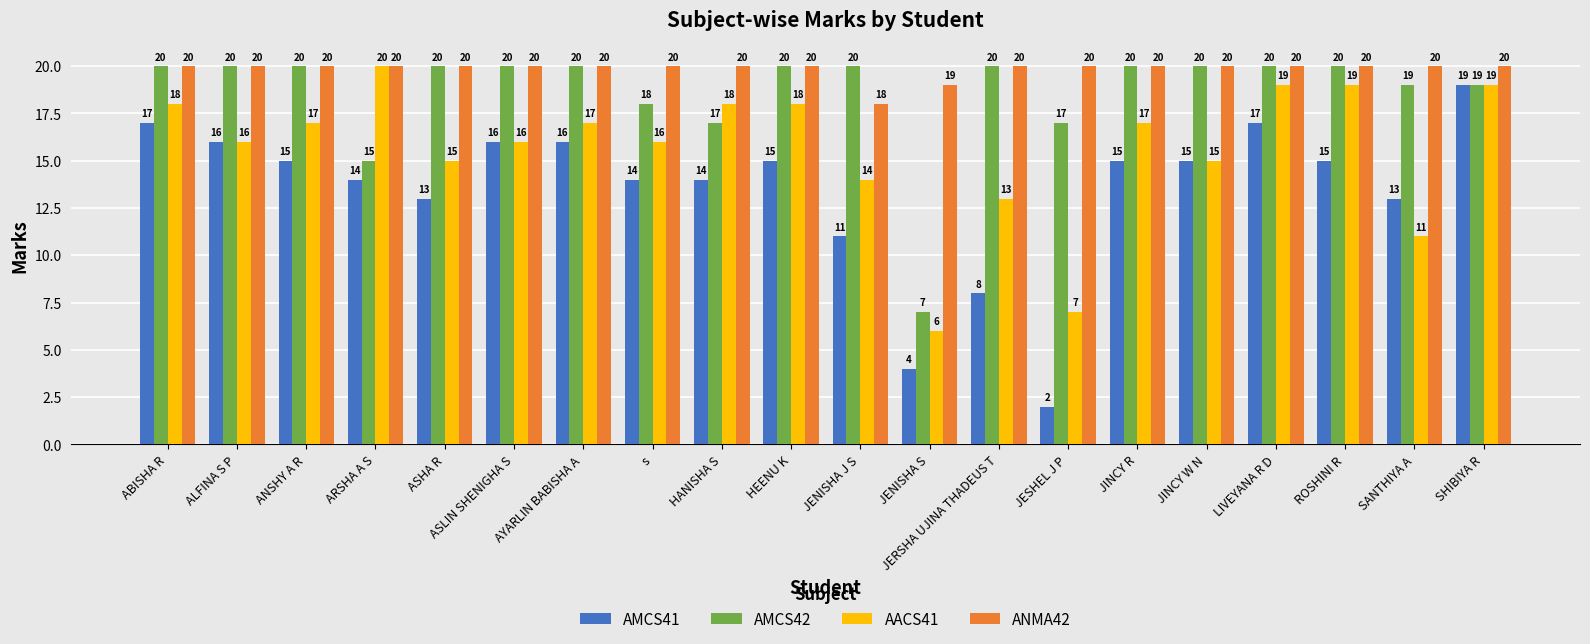

Rank the series by their average value, from highest to lowest.

ANMA42, AMCS42, AACS41, AMCS41